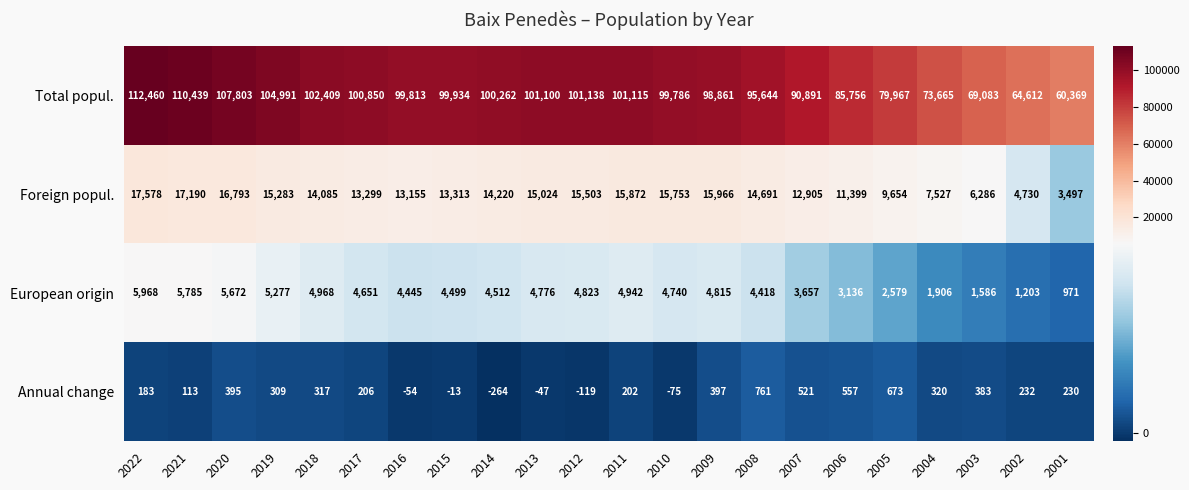

What is the difference between the highest and lowest values at 2006?

85199